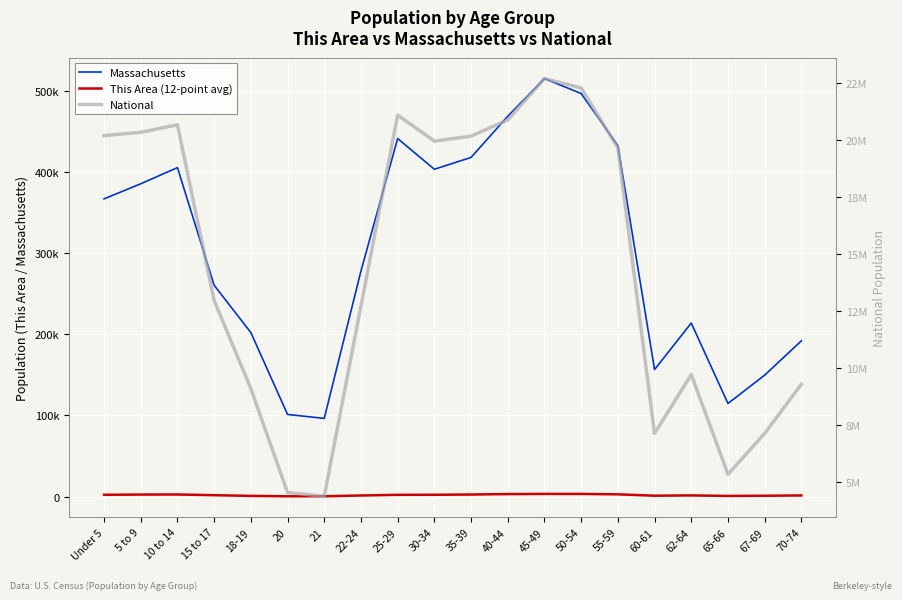

In Massachusetts, how many points are lower than both neighbors (excluding endpoints)?

4